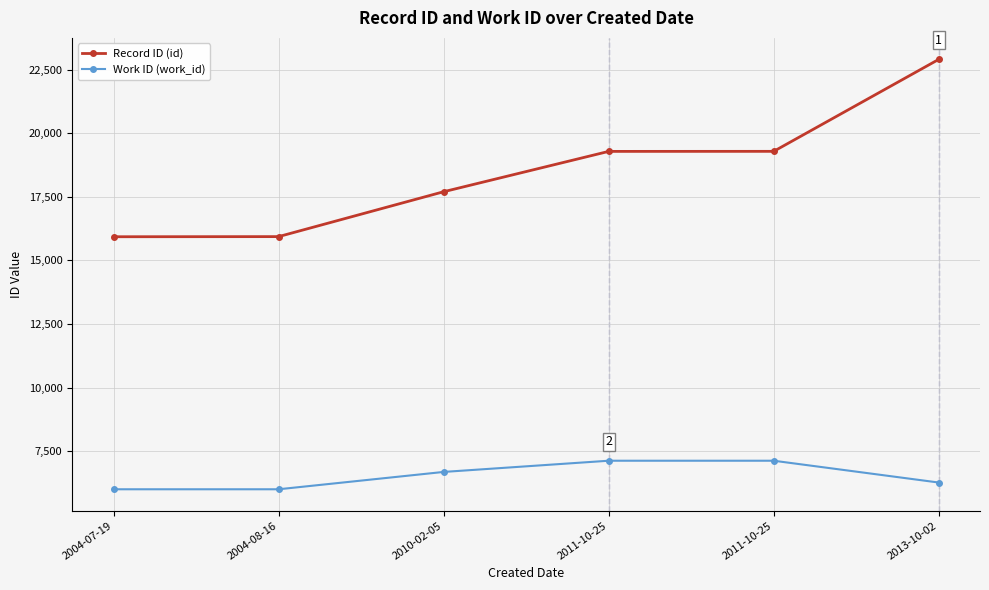

What are all the series names shown in the legend?

Record ID (id), Work ID (work_id)